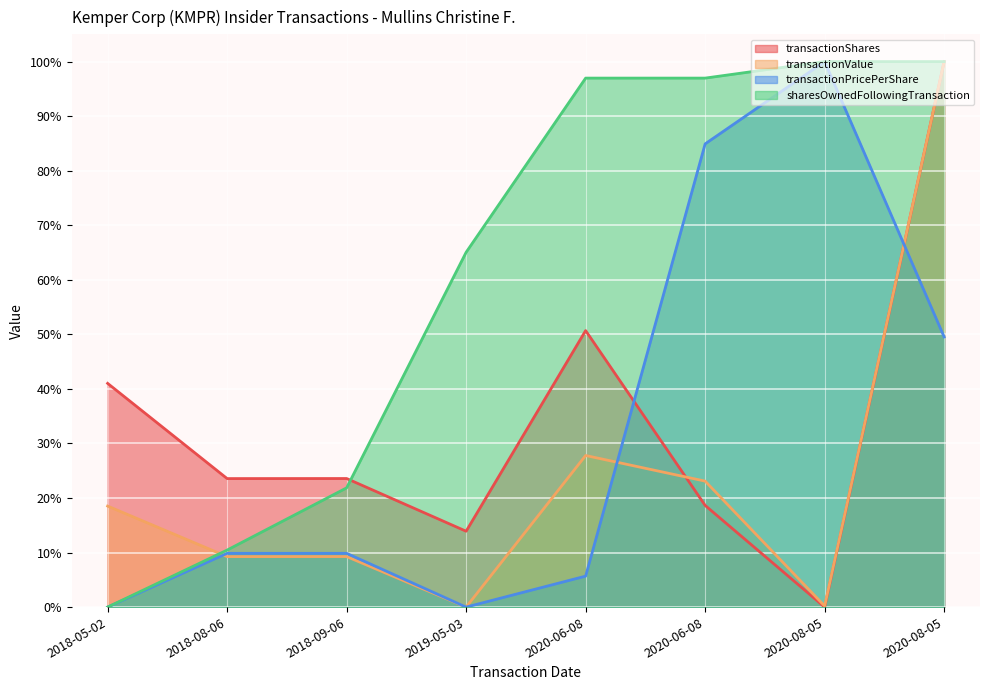

Which series has the largest range (max minus min)?

transactionShares